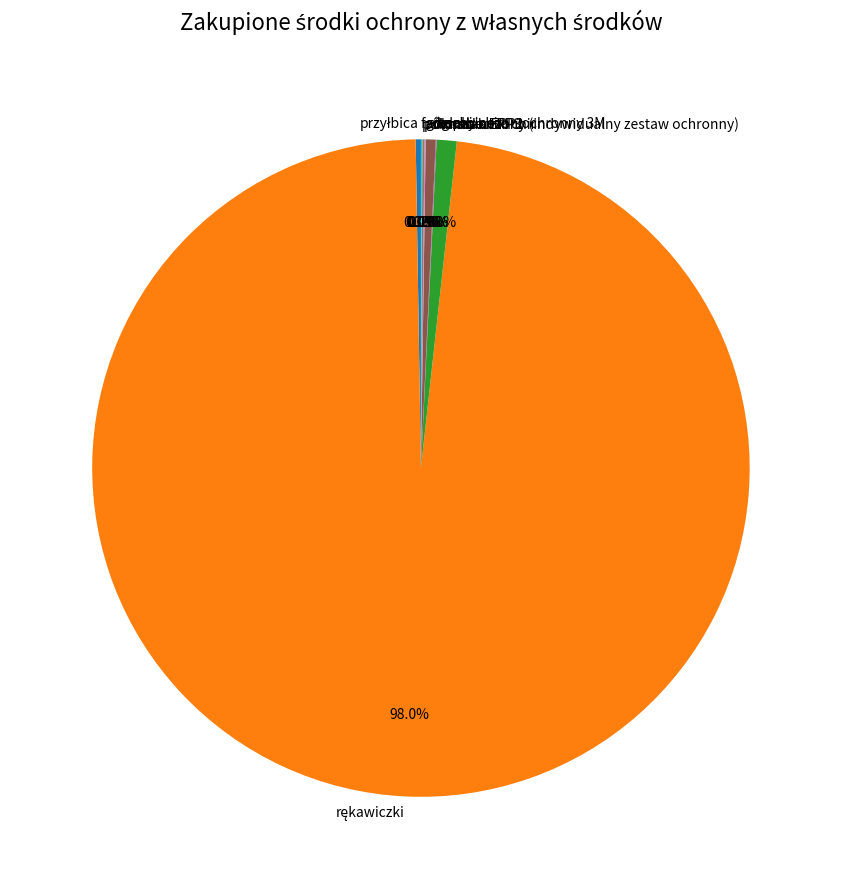

Is there any slice that represents more than half of the pie?

Yes